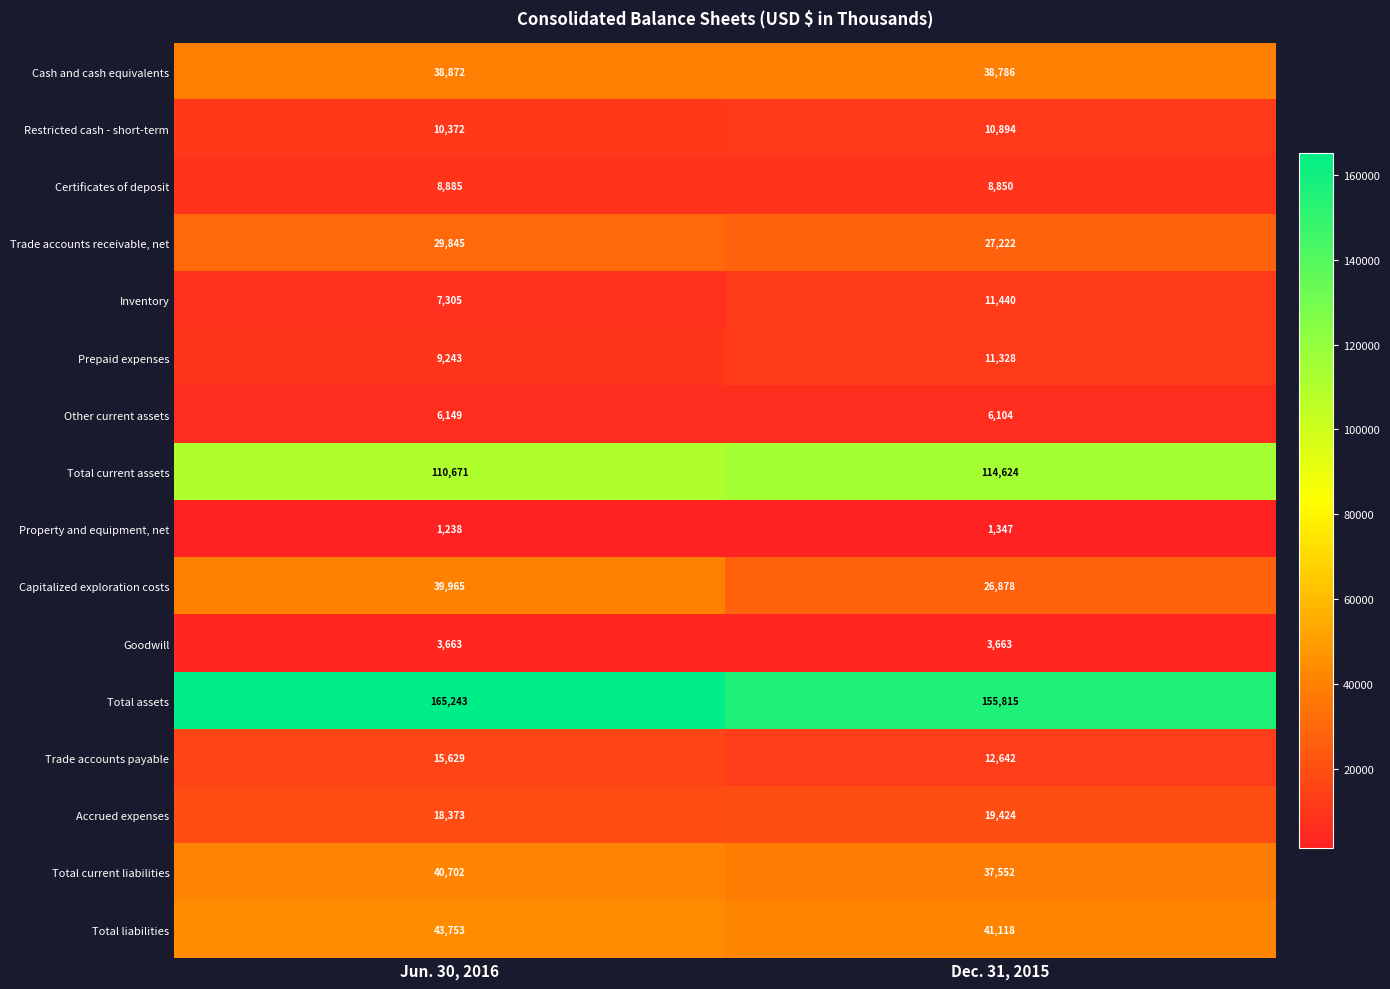

Which series has the widest spread of values?

Capitalized exploration costs